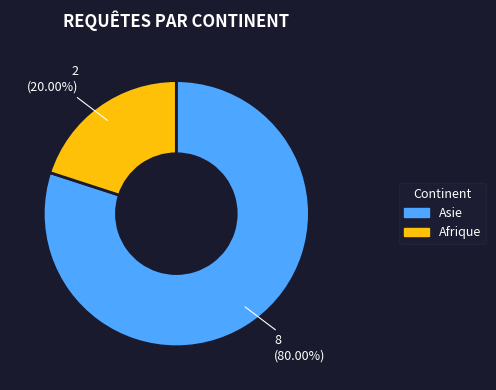

Combined, do Afrique and Asie account for over 50%?

Yes